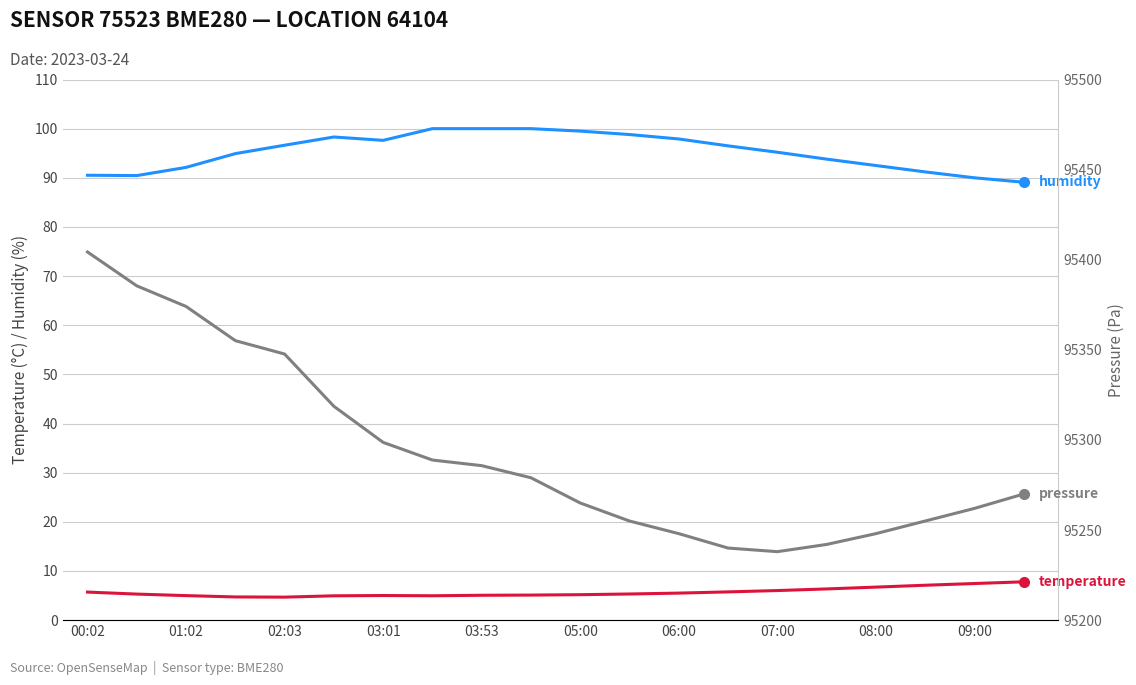

Is it true that temperature equals 5.3 at 11?

True